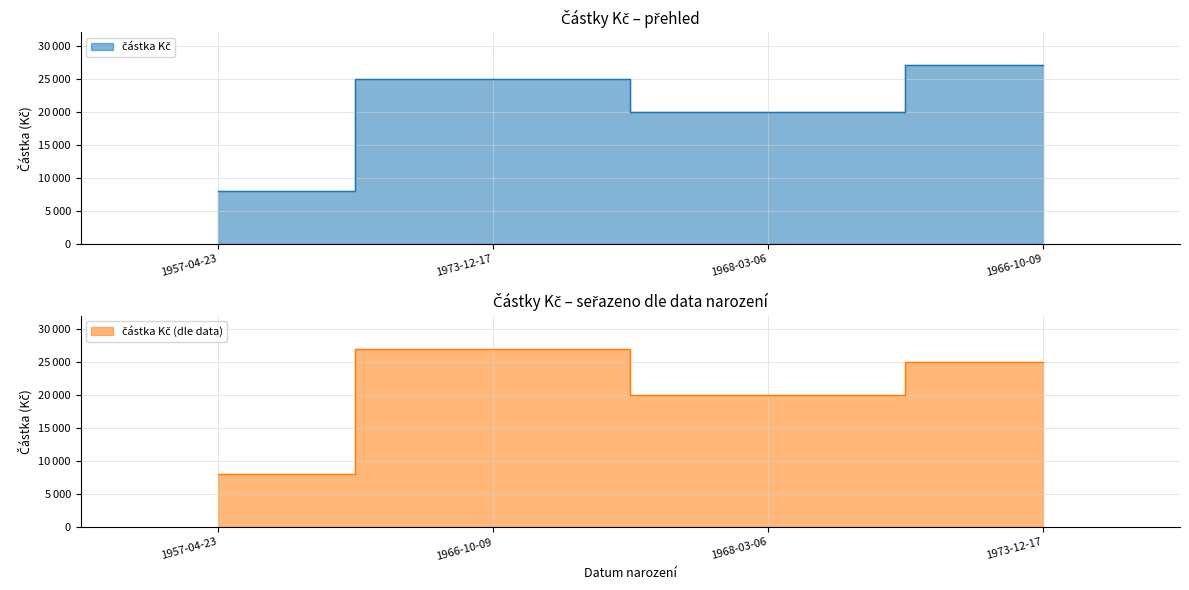

Reading left to right, extract all data points from this chart.

8000	25000	20000	27000